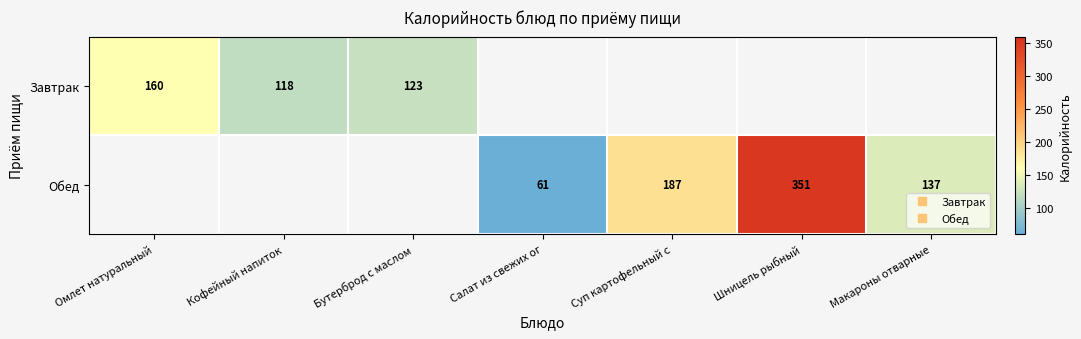

At which label does Завтрак reach its minimum?

Кофейный напиток